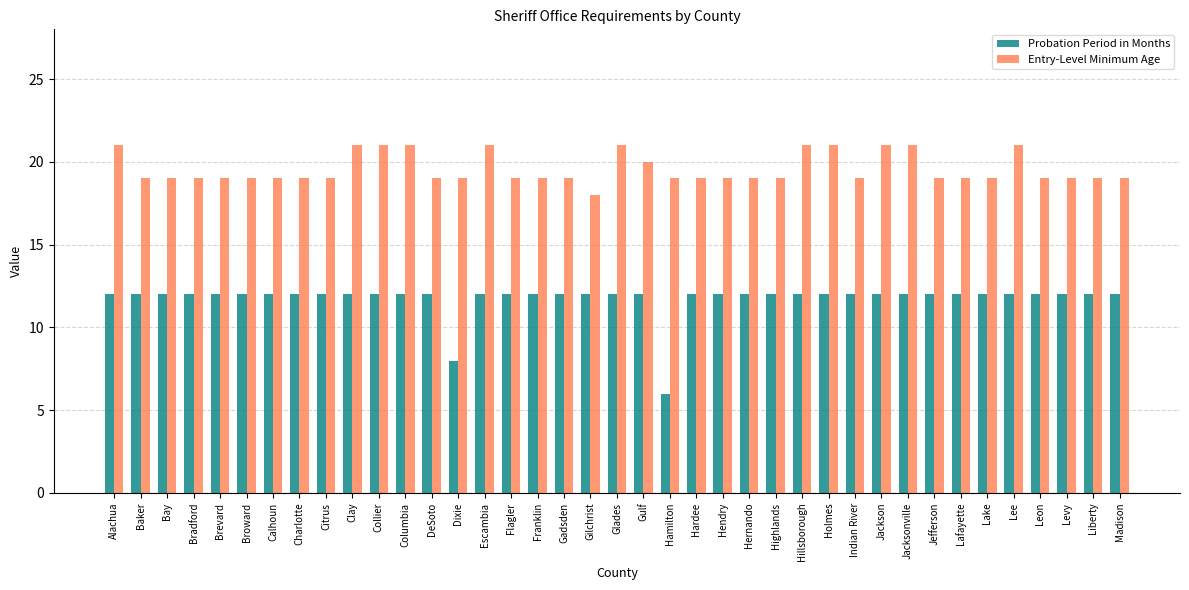

List the series in order of their peak value, highest first.

Entry-Level Minimum Age, Probation Period in Months